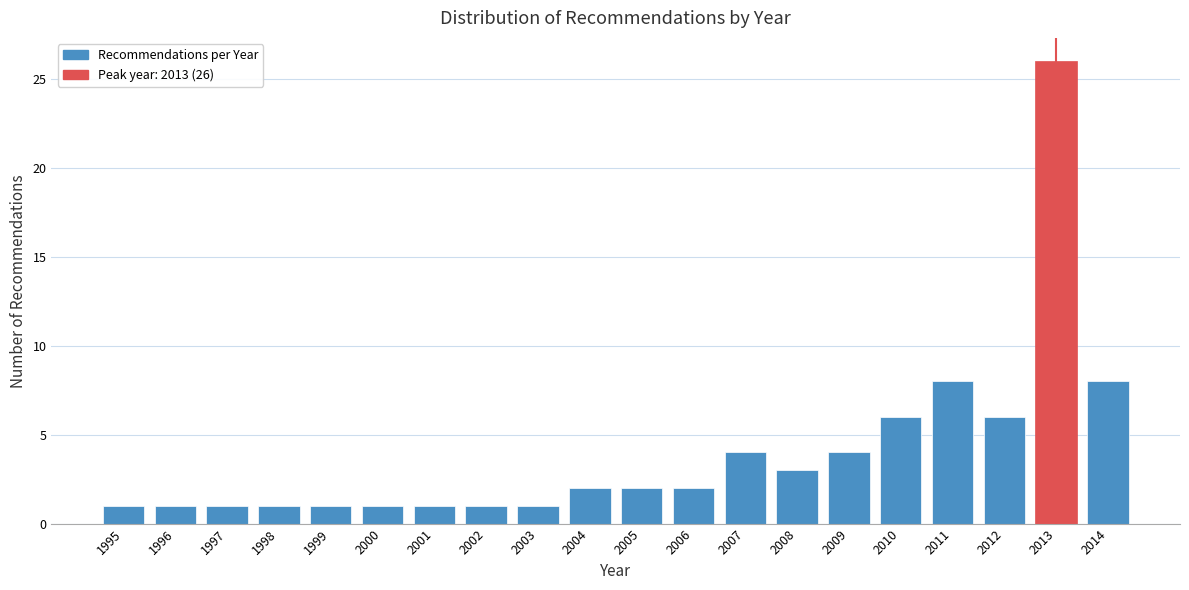

Reading left to right, what are all the values shown in this chart?

1995=1	1996=1	1997=1	1998=1	1999=1	2000=1	2001=1	2002=1	2003=1	2004=2	2005=2	2006=2	2007=4	2008=3	2009=4	2010=6	2011=8	2012=6	2013=26	2014=8